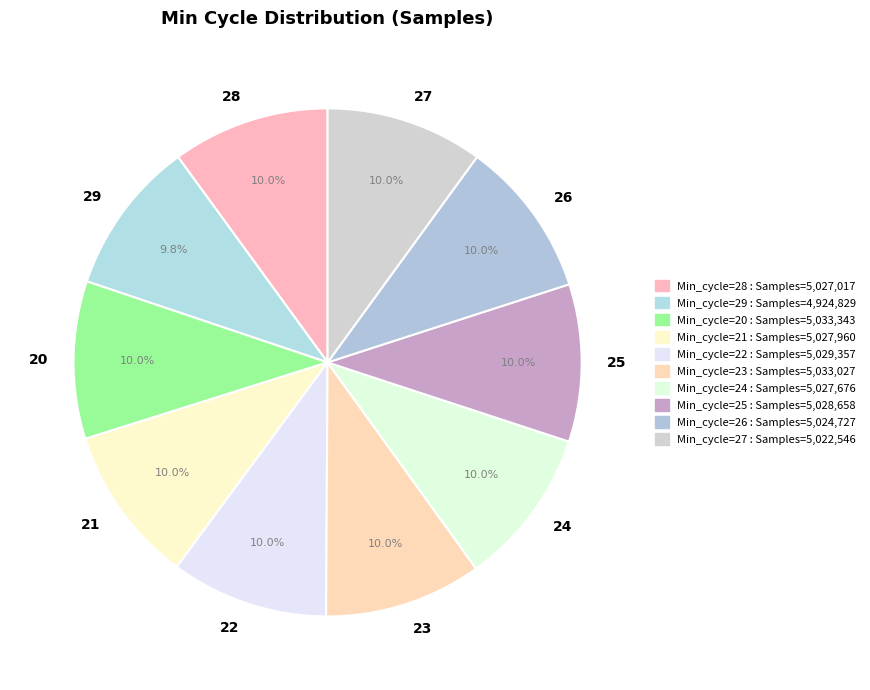

How many segments does this pie chart have?

10